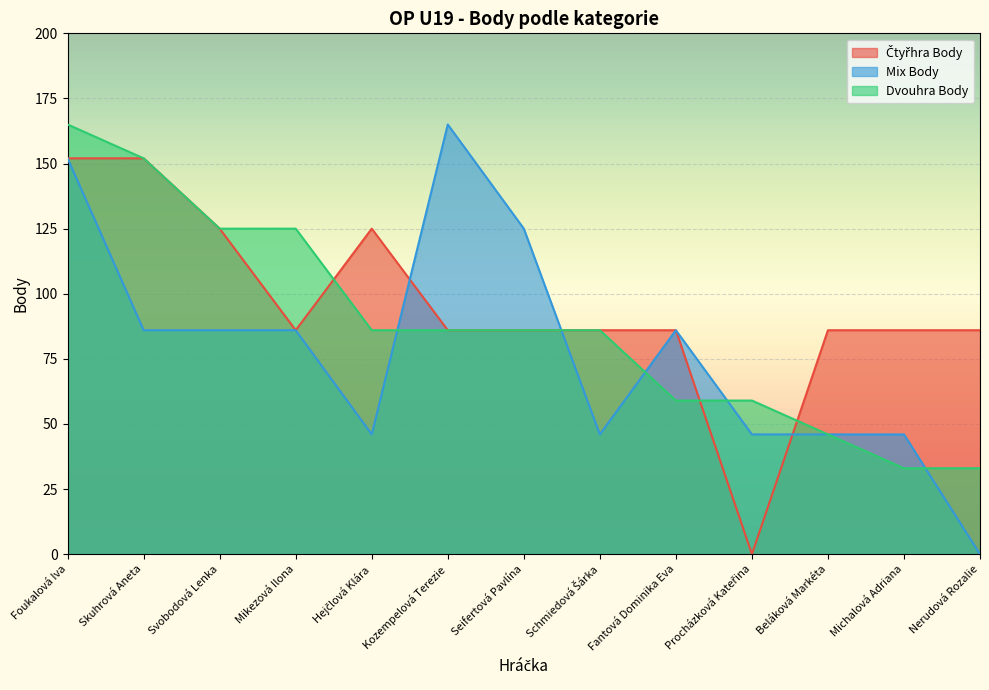

How many lines are shown in the chart?

3